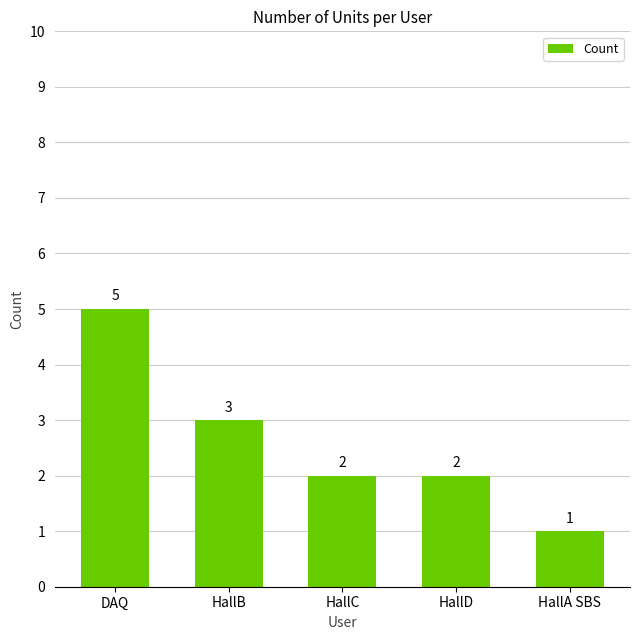

What is the difference between the values at DAQ and HallD?

3